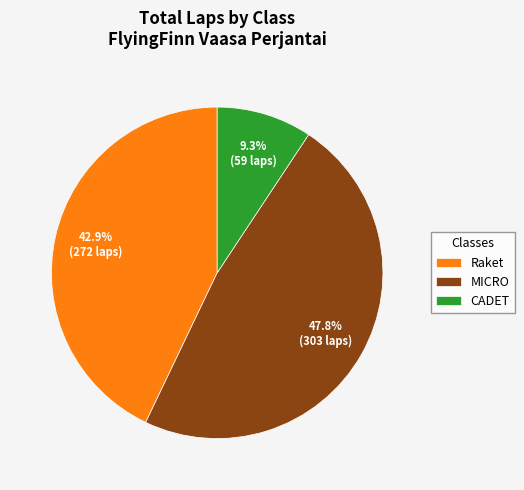

Which slice is the largest?

MICRO